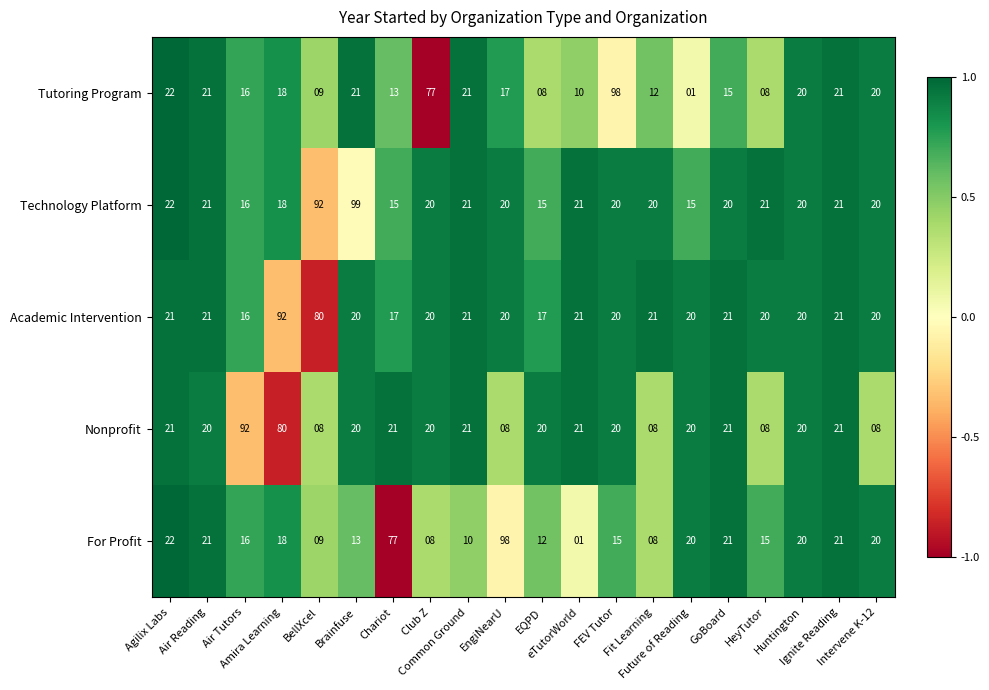

What is the difference between the maximum and second lowest values in the Tutoring Program series?

90